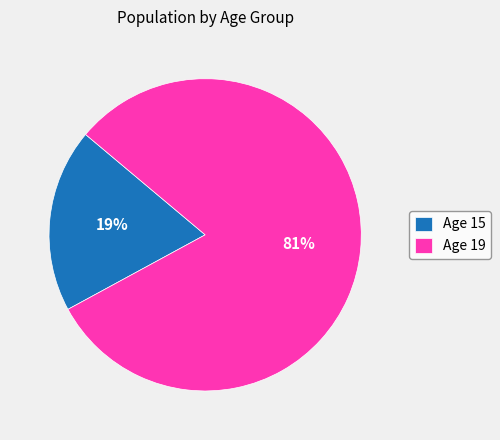

Which category has the smallest portion of the pie?

Age 15